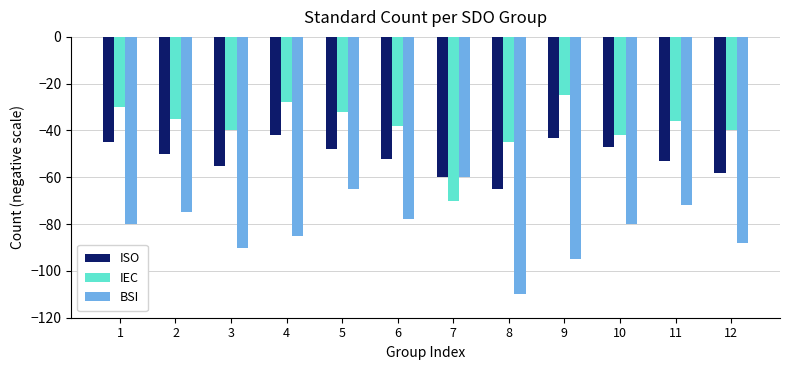

Which series changed the most between 1 and 6?

IEC